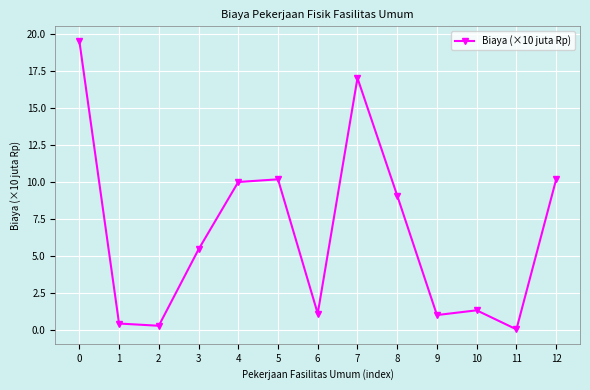

Is it true that the value at 7 is 17.0?

True